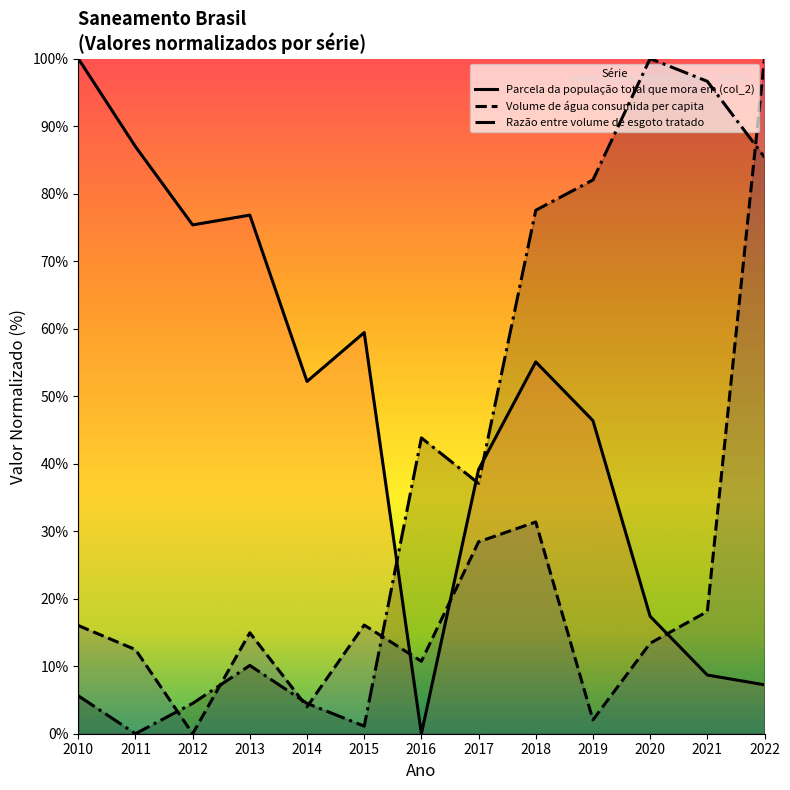

List the series in order of their overall mean, highest first.

Parcela da população total que mora em (col_2), Razão entre volume de esgoto tratado, Volume de água consumida per capita